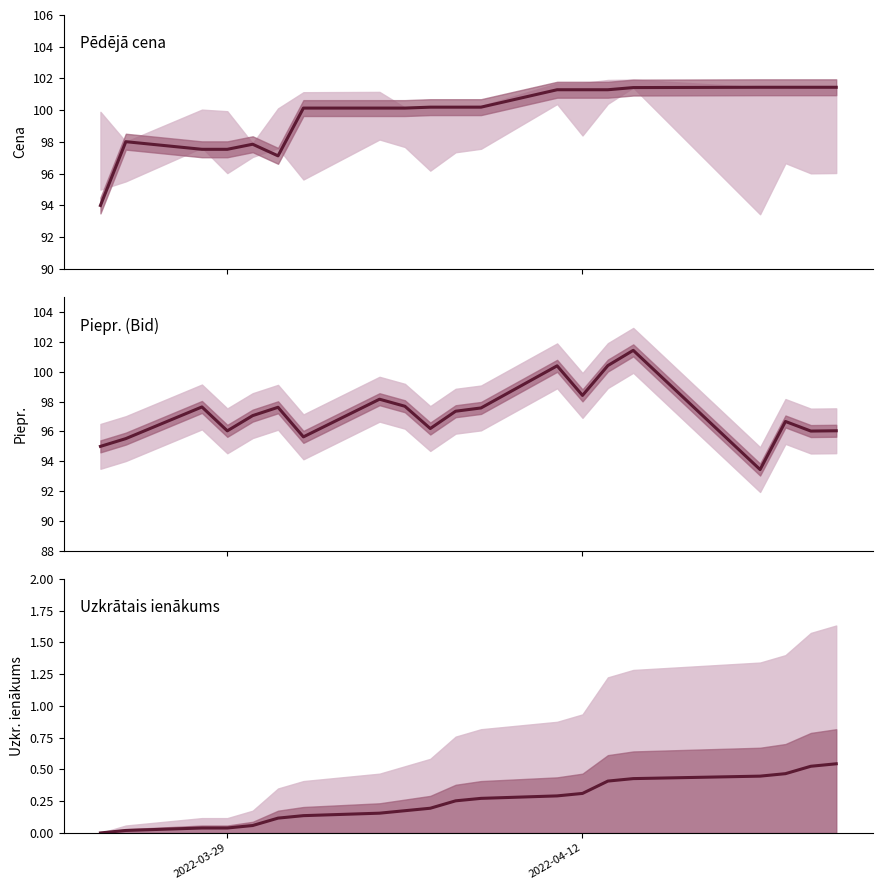

Which series has the largest range (max minus min)?

Piepr.